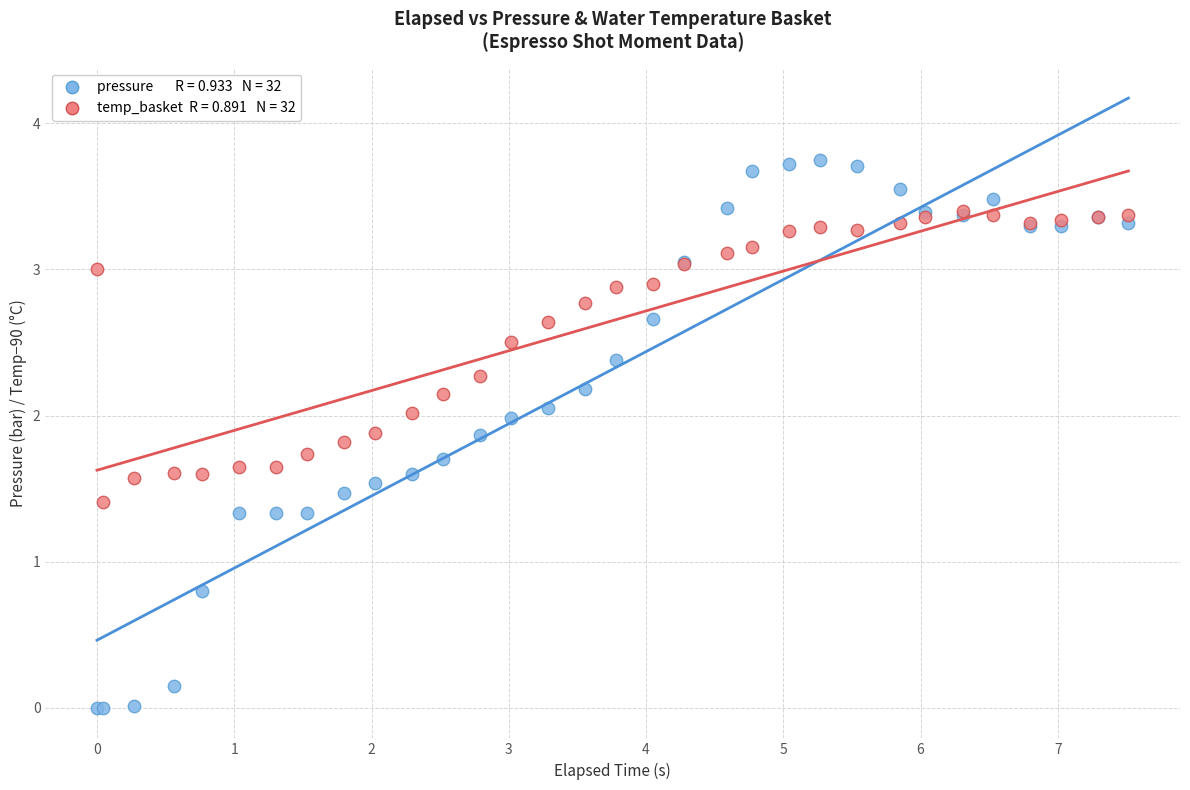

Across all series, what Y value is closest to 1?

0.8